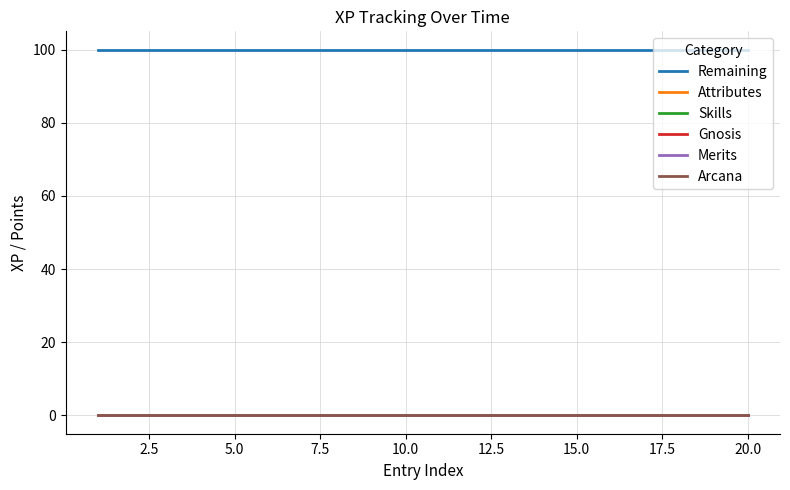

Rank the series by their maximum value, from lowest to highest.

Attributes, Skills, Gnosis, Merits, Arcana, Remaining